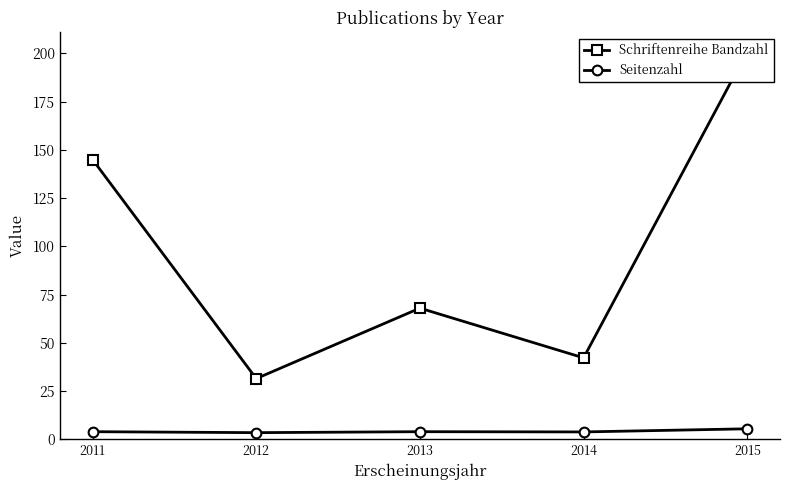

True or false: Seitenzahl and Schriftenreihe Bandzahl cross at least once.

False